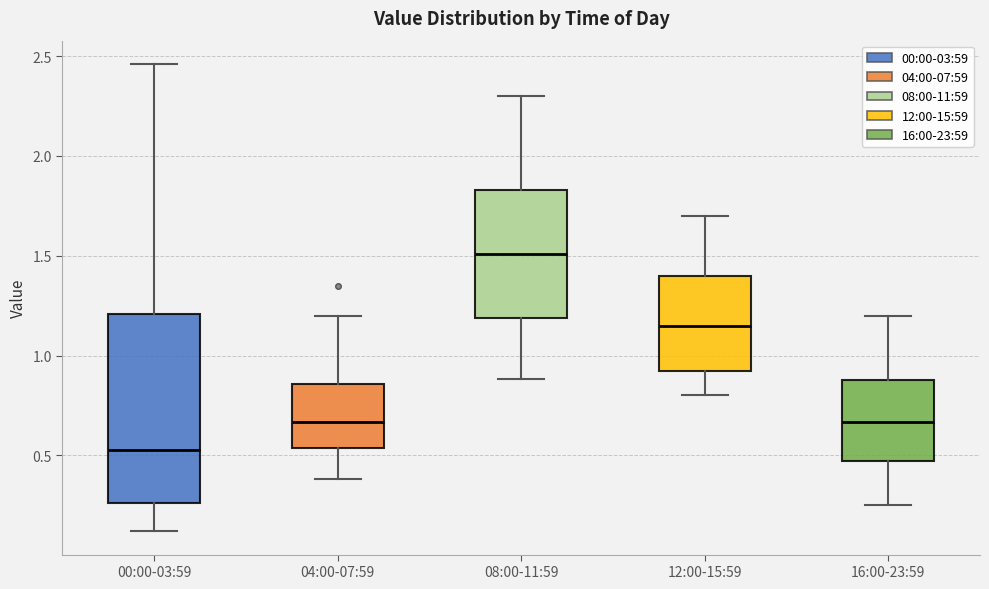

Which box has the lowest median line?

00:00-03:59